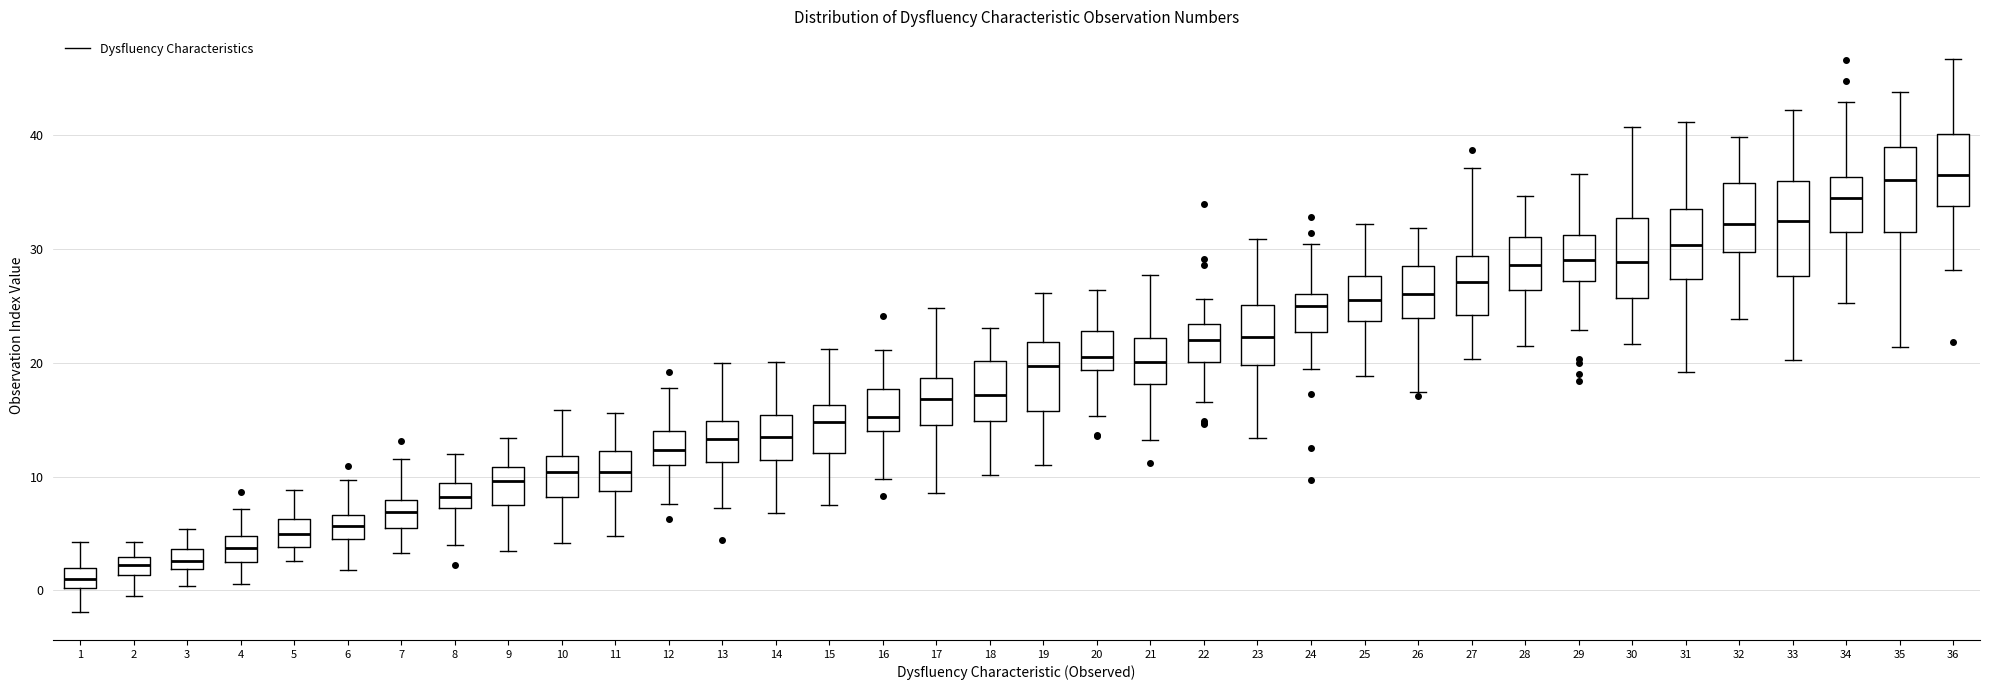

Which box has the lowest median line?

1